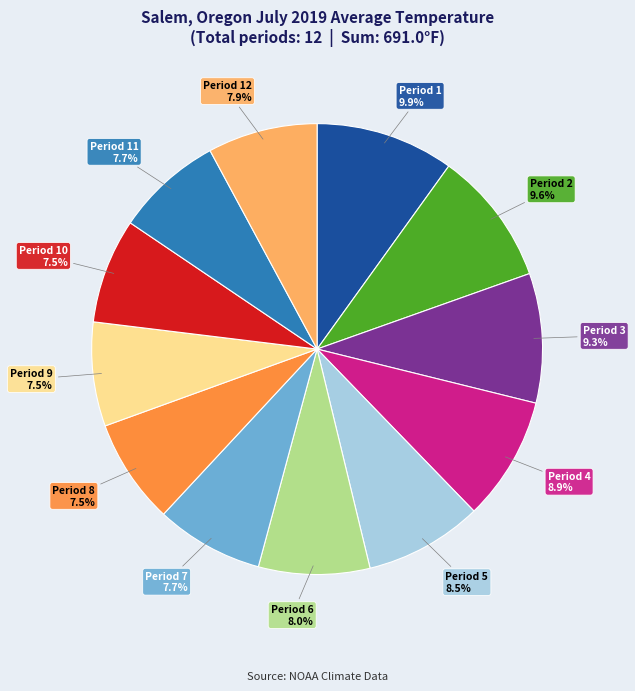

Does any single category account for the majority?

No